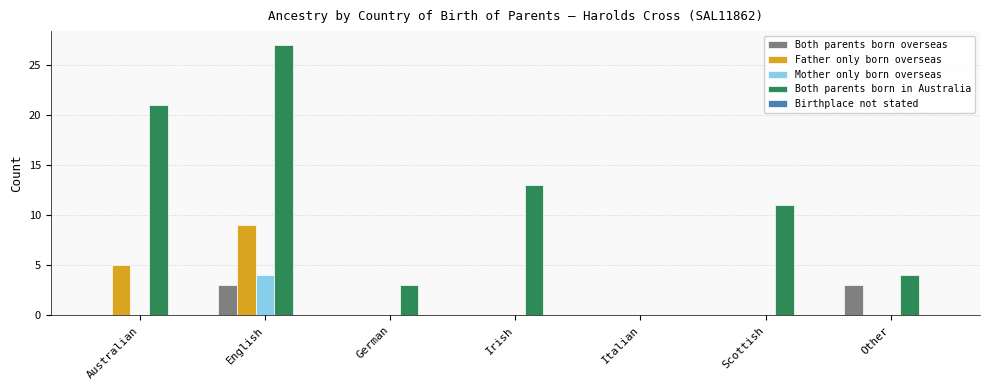

Which series has the largest total across all categories?

Both parents born in Australia